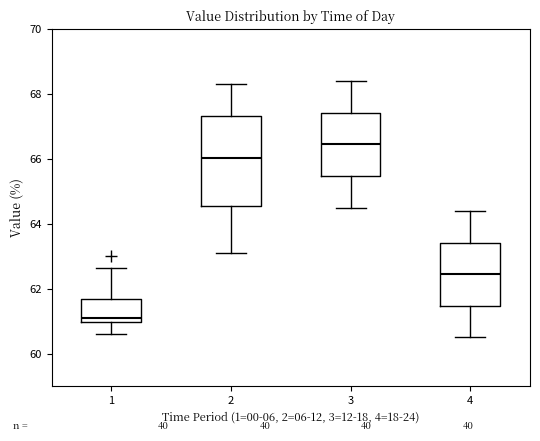

Which box has the highest median line?

3